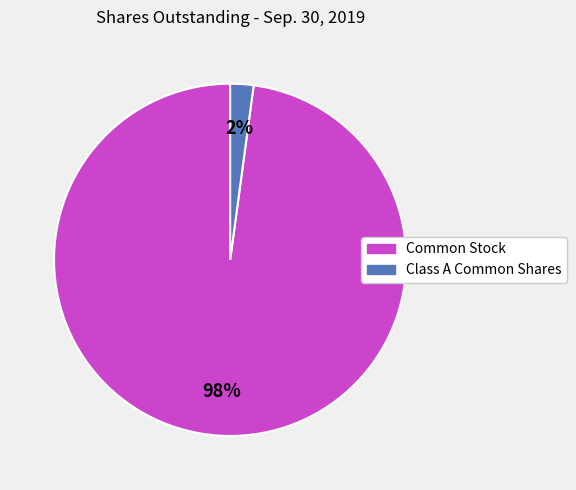

Which slice represents more than half of the pie?

Common Stock